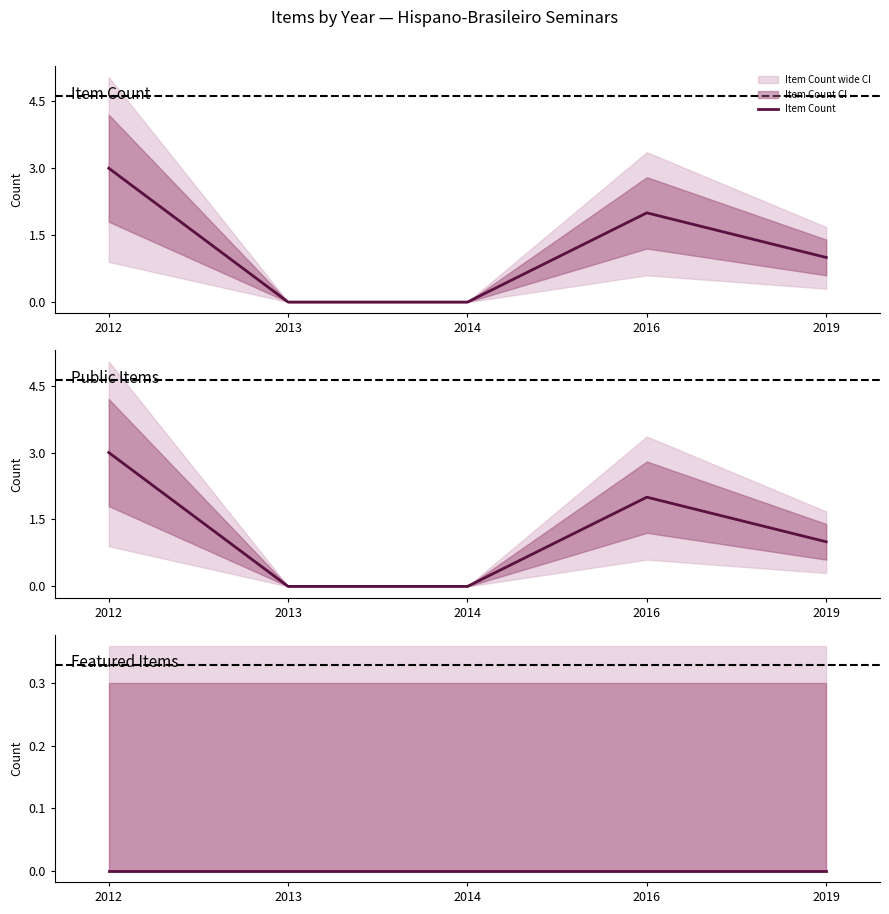

The value of Item Count at 2016 is 2. True or false?

True